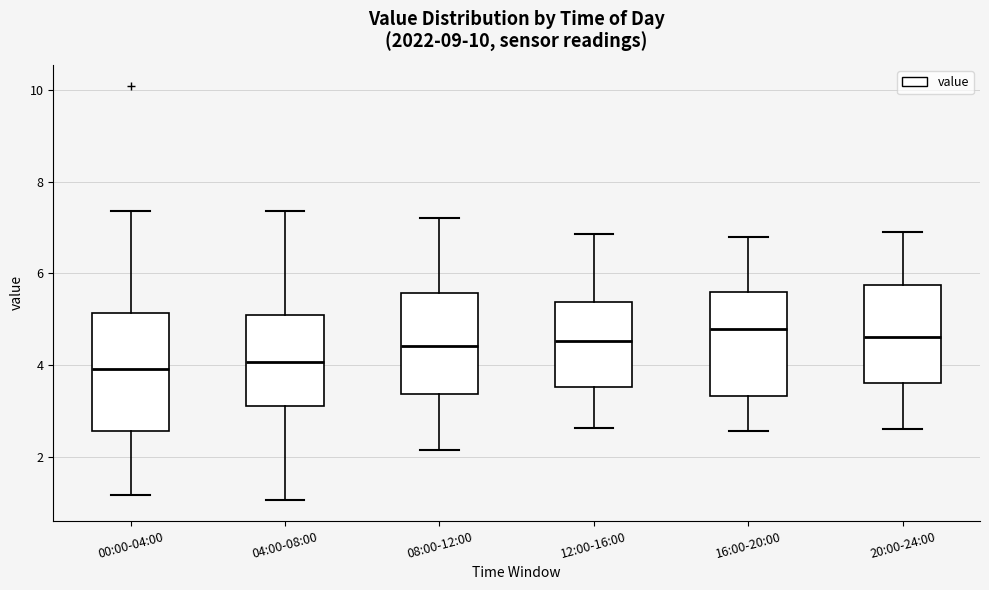

Reading left to right, read every box against the y-axis: the position of its median line, the range the box covers, and the ends of its whiskers. The values are not printed on the chart, so give them approximately, as read against the axis.

00:00-04:00: median 4.0, box 2.6 to 5.2, whiskers 1.2 to 7.4
04:00-08:00: median 4.0, box 3.2 to 5.0, whiskers 1.0 to 7.4
08:00-12:00: median 4.4, box 3.4 to 5.6, whiskers 2.2 to 7.2
12:00-16:00: median 4.6, box 3.6 to 5.4, whiskers 2.6 to 6.8
16:00-20:00: median 4.8, box 3.4 to 5.6, whiskers 2.6 to 6.8
20:00-24:00: median 4.6, box 3.6 to 5.8, whiskers 2.6 to 7.0